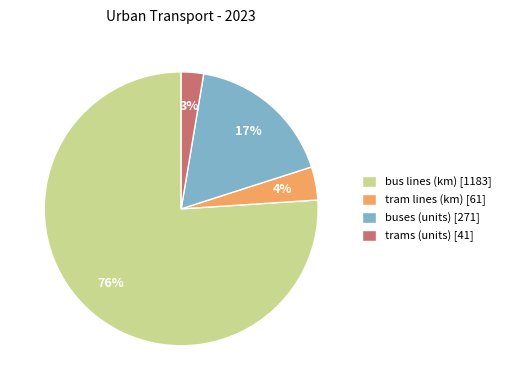

Do trams (units) [41] and tram lines (km) [61] together represent more than half of the pie?

No